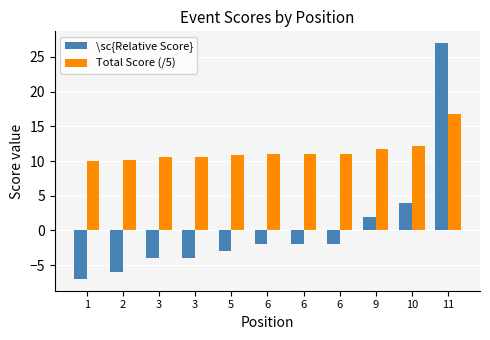

Is it true that \sc{Relative Score} equals 1.5 at 10?

False